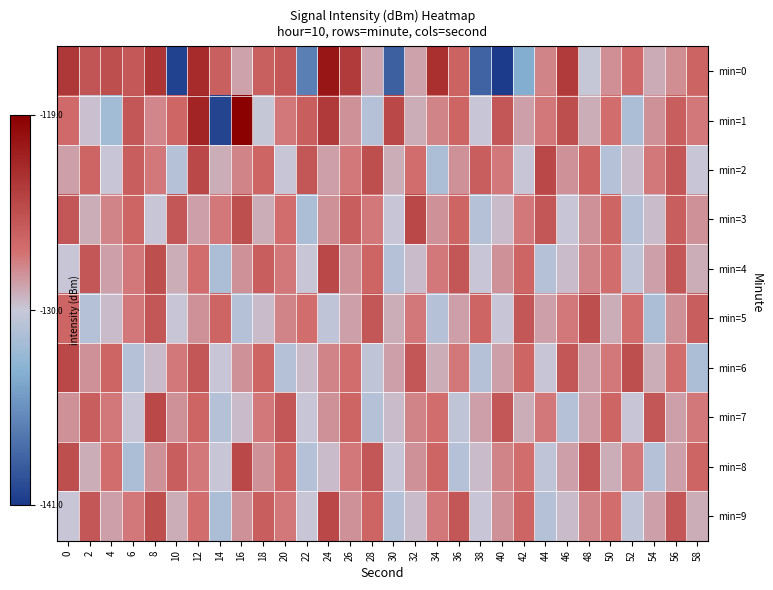

Which label corresponds to the smallest value in the chart?

40